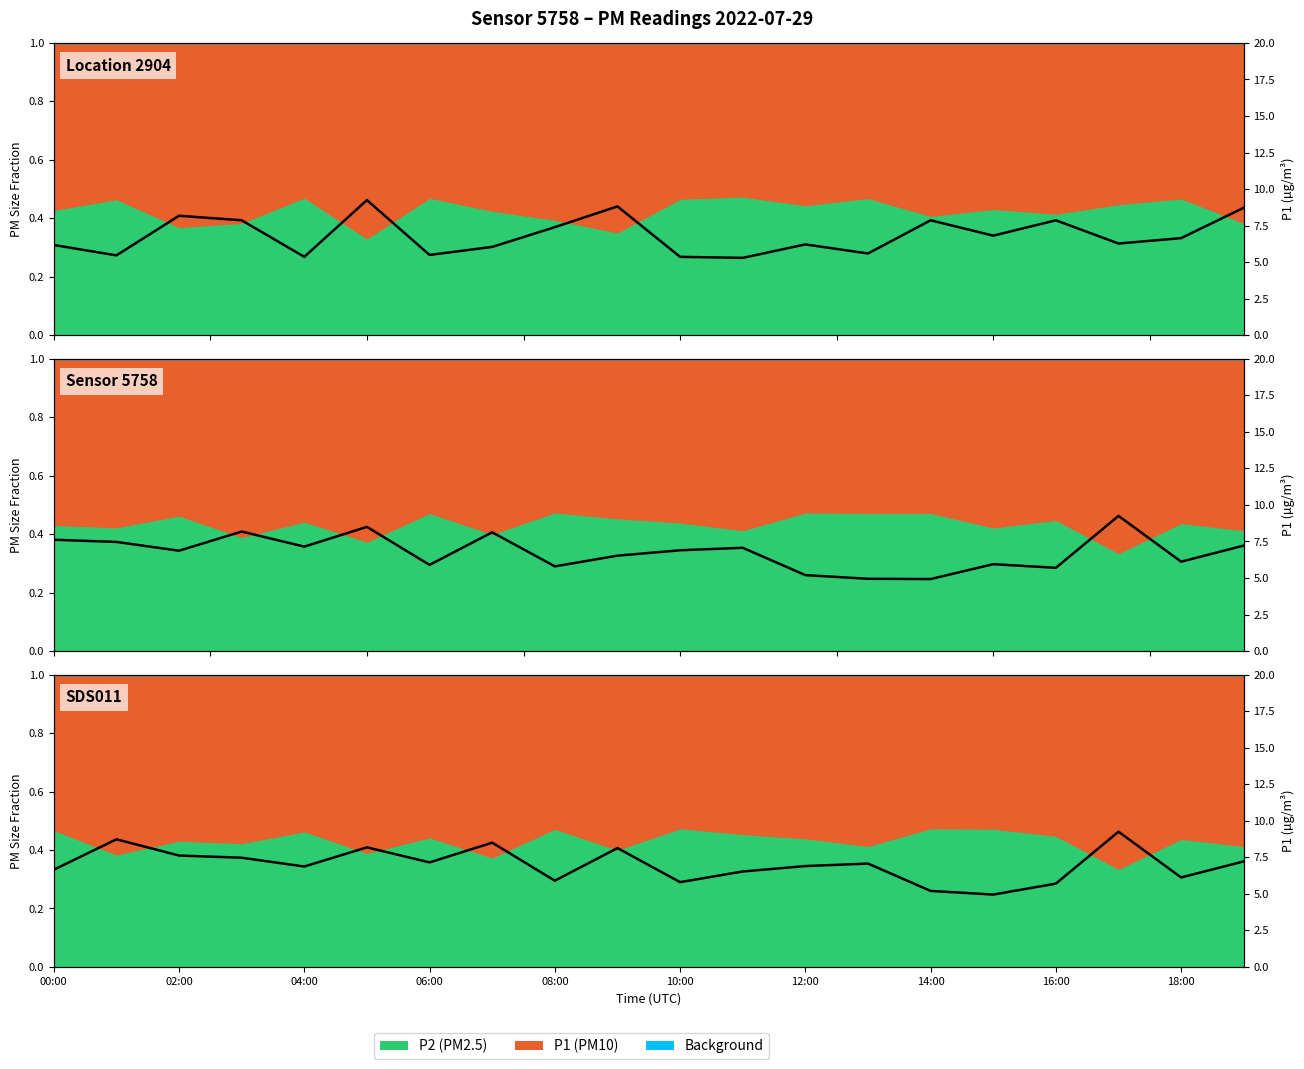

Where is the first local maximum?

02:00